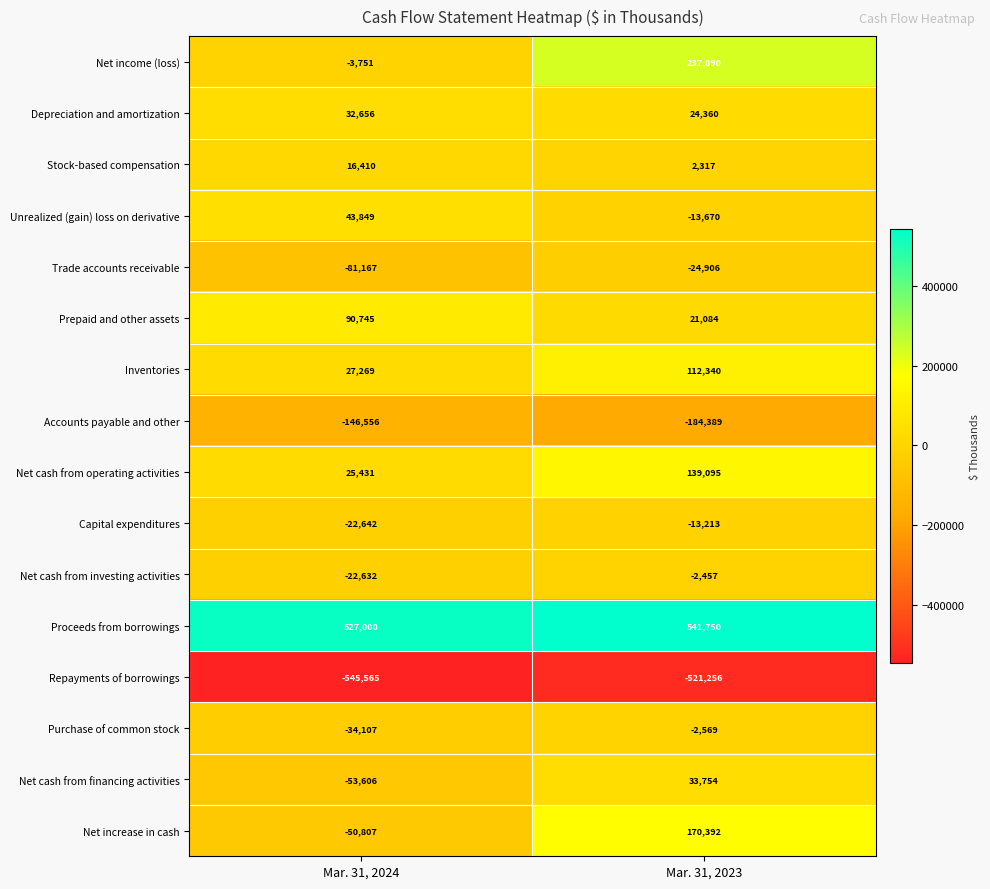

Which series changed the most between Mar. 31, 2024 and Mar. 31, 2023?

Net income (loss)